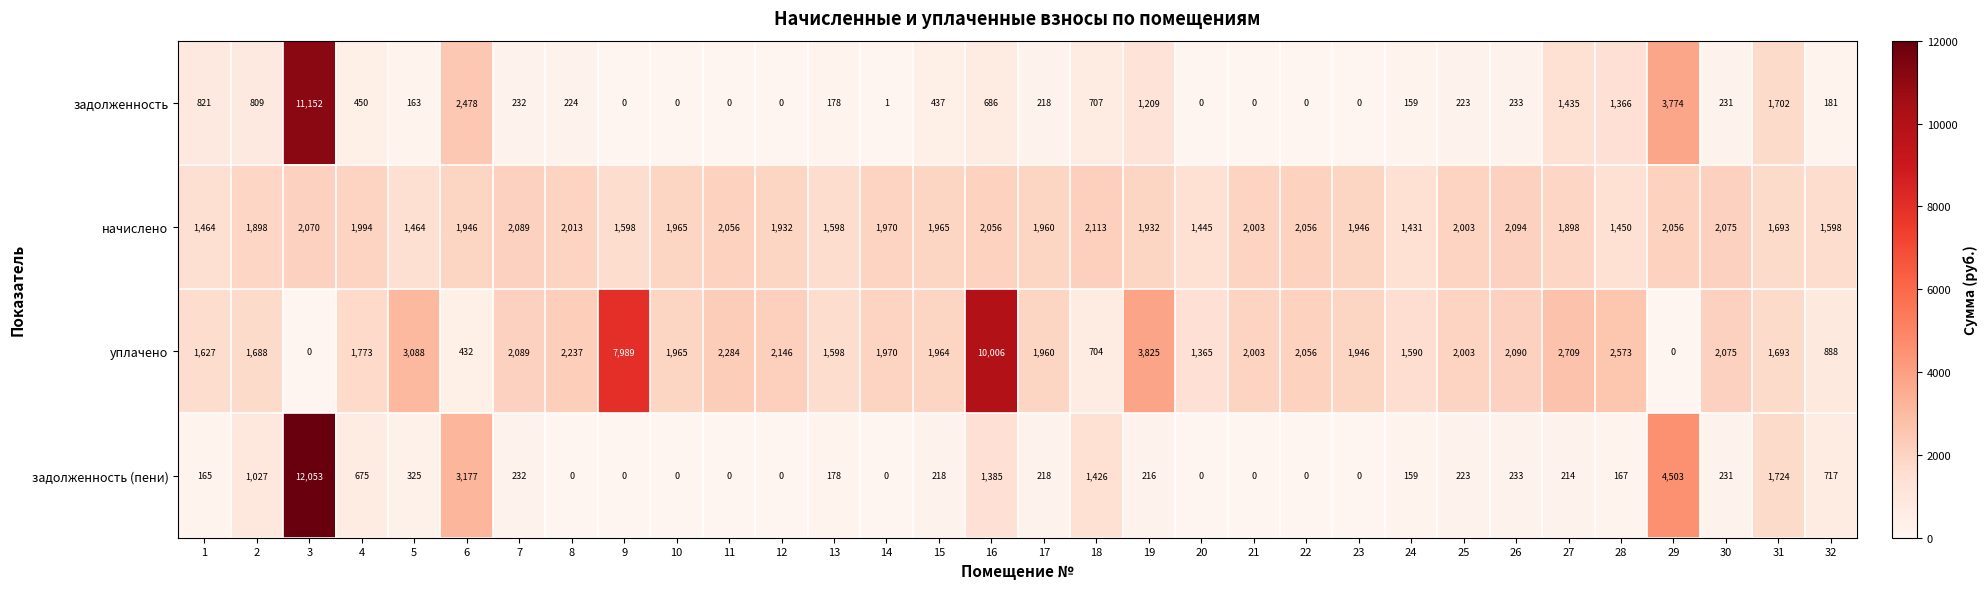

Is the value of задолженность at 31 greater than the value of задолженность (пени) at 4?

Yes